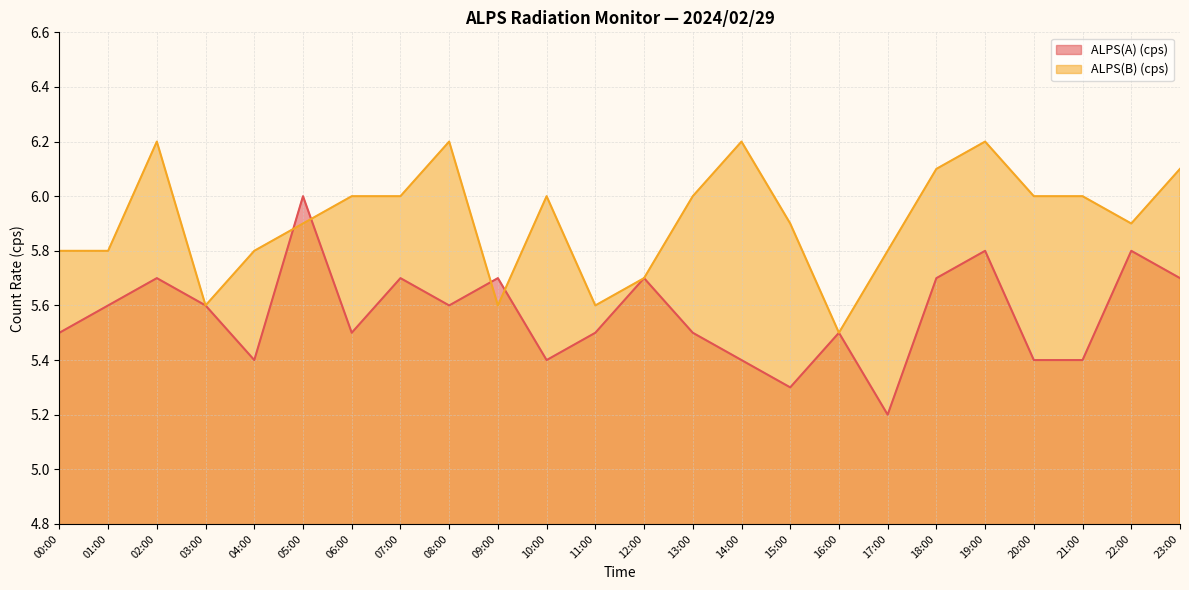

True or false: ALPS(B) (cps) has a value of 6.2 at 14:00.

True